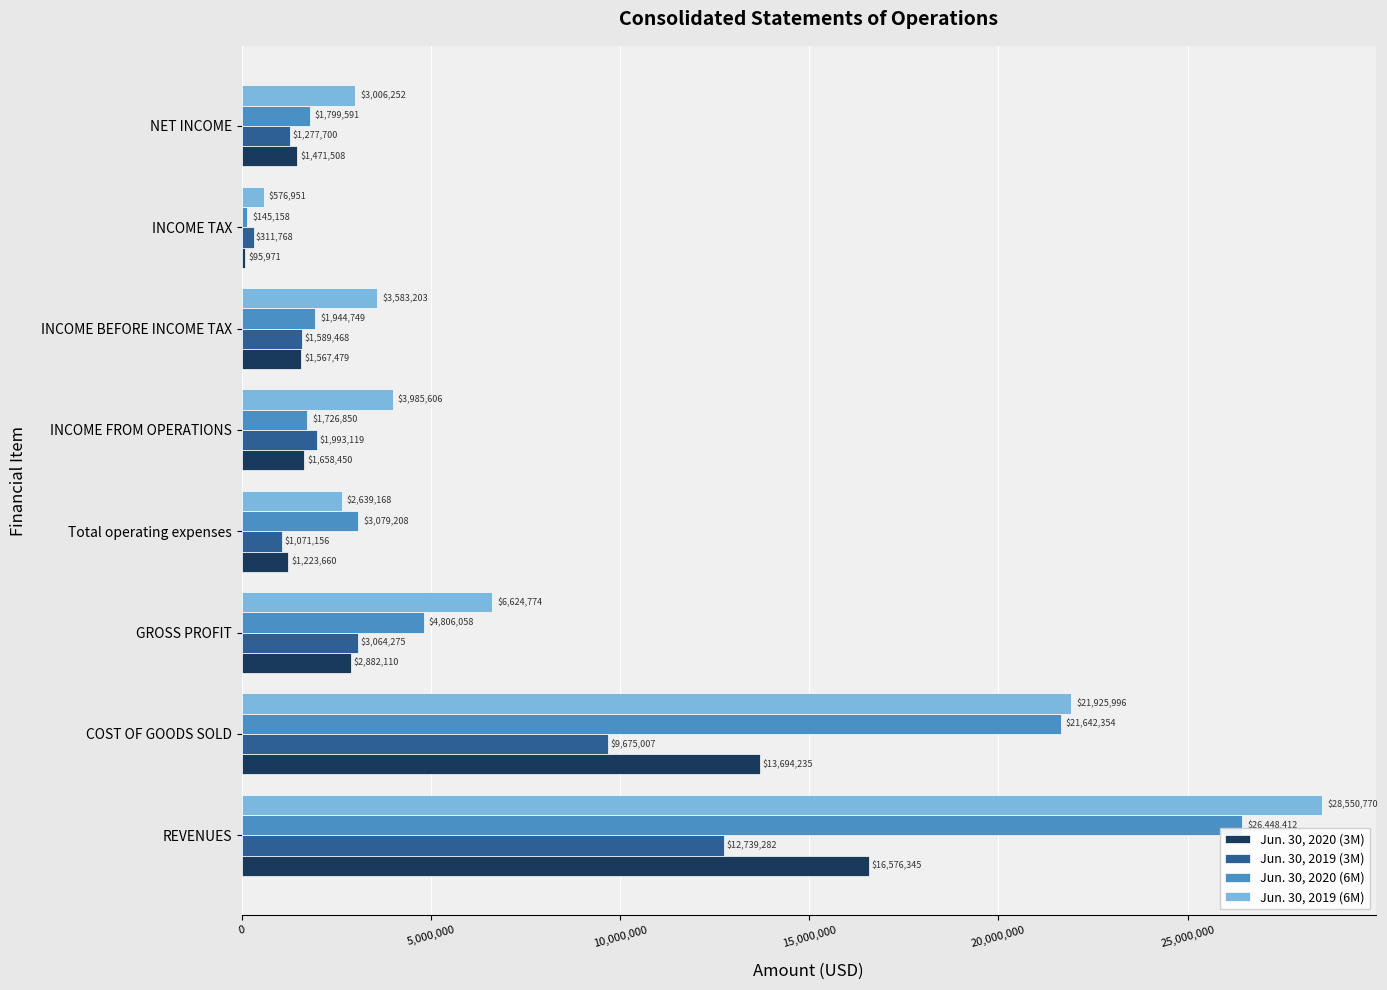

What is the difference between the highest and lowest values at INCOME FROM OPERATIONS?

2327156